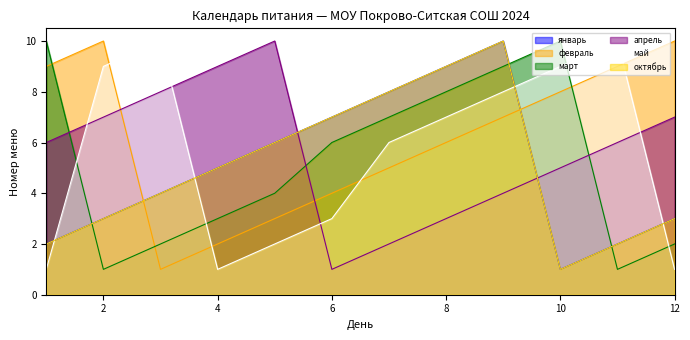

Which series has the largest range (max minus min)?

январь